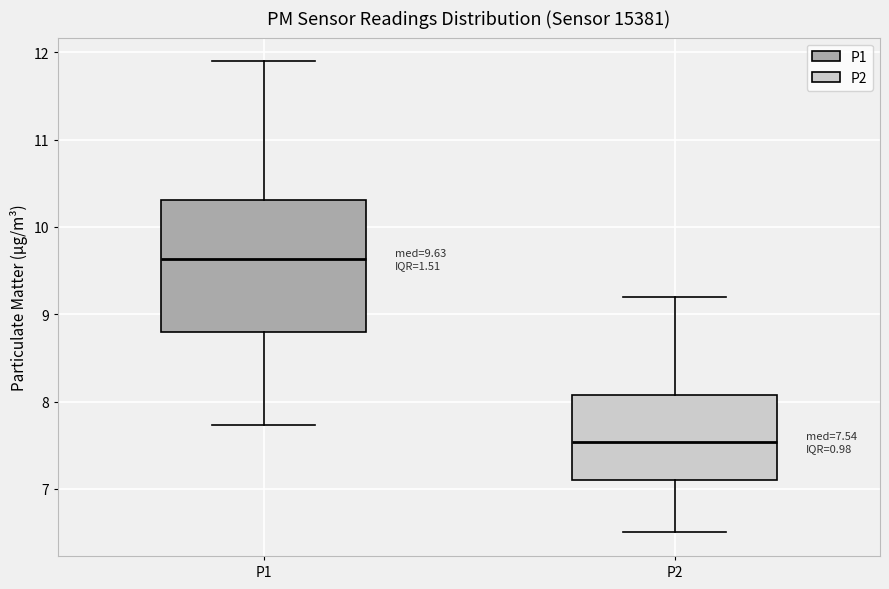

Comparing the boxes themselves (not the whiskers), which one is the tallest?

P1